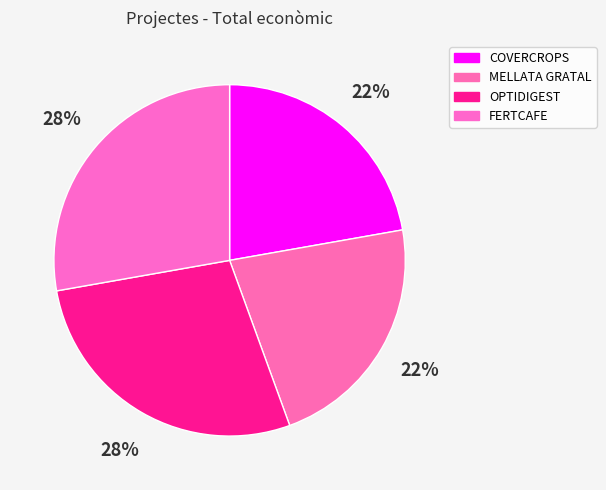

How many segments does this pie chart have?

4